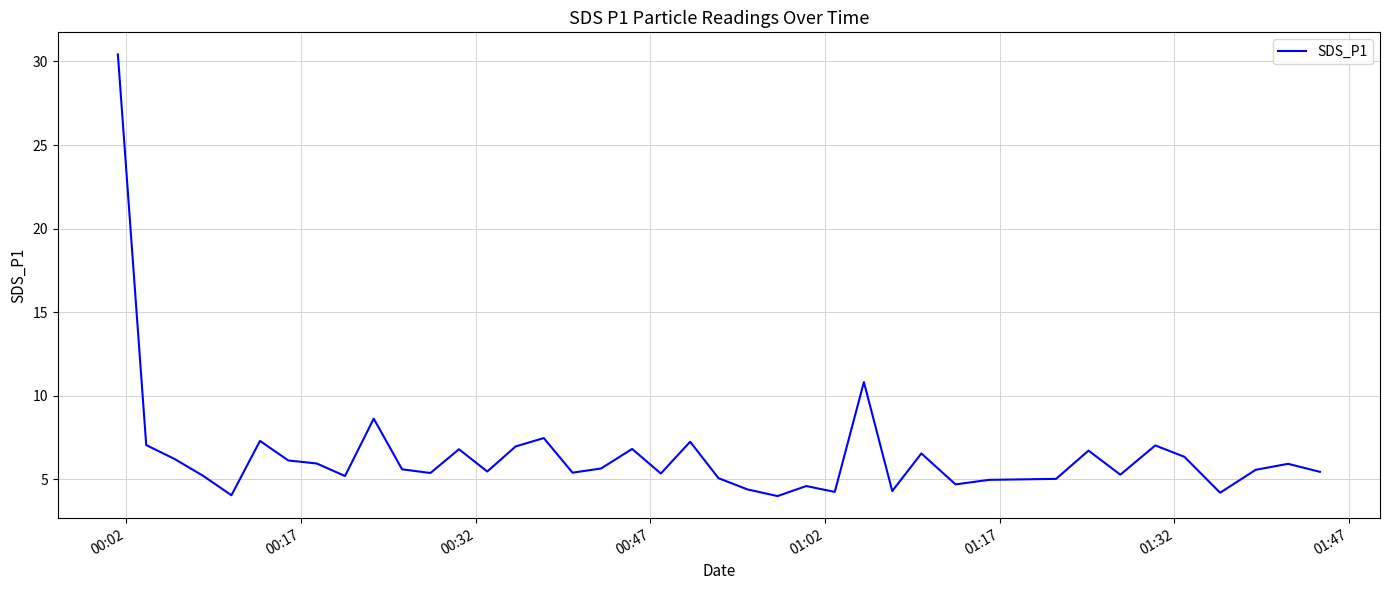

True or false: there are more than 2 points higher than both neighbors.

True